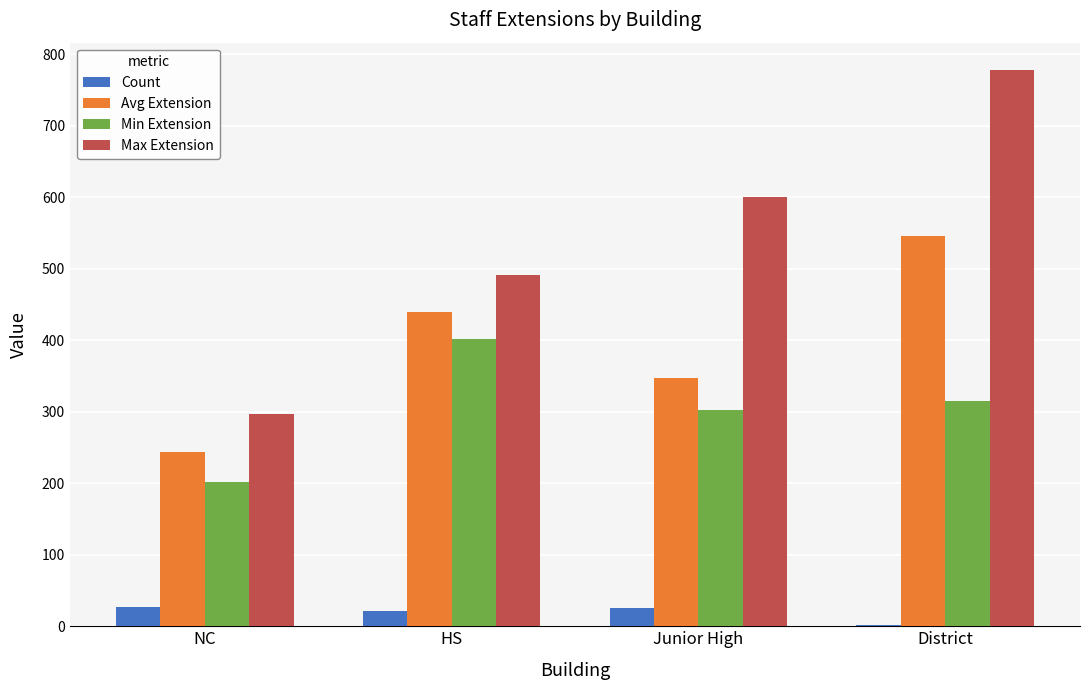

At which label does Max Extension reach its peak?

District